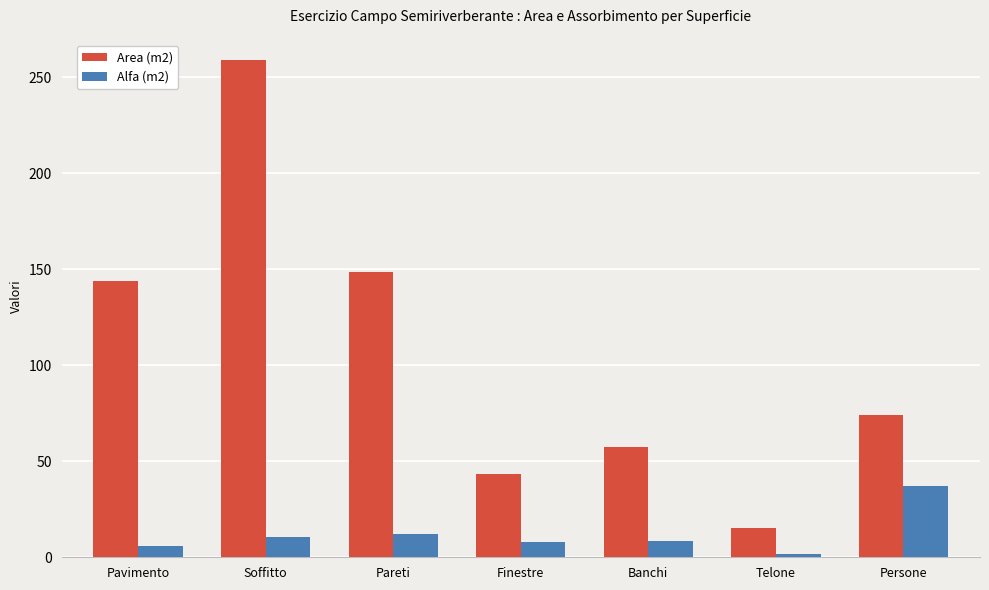

Which series has the largest total across all categories?

Area (m2)